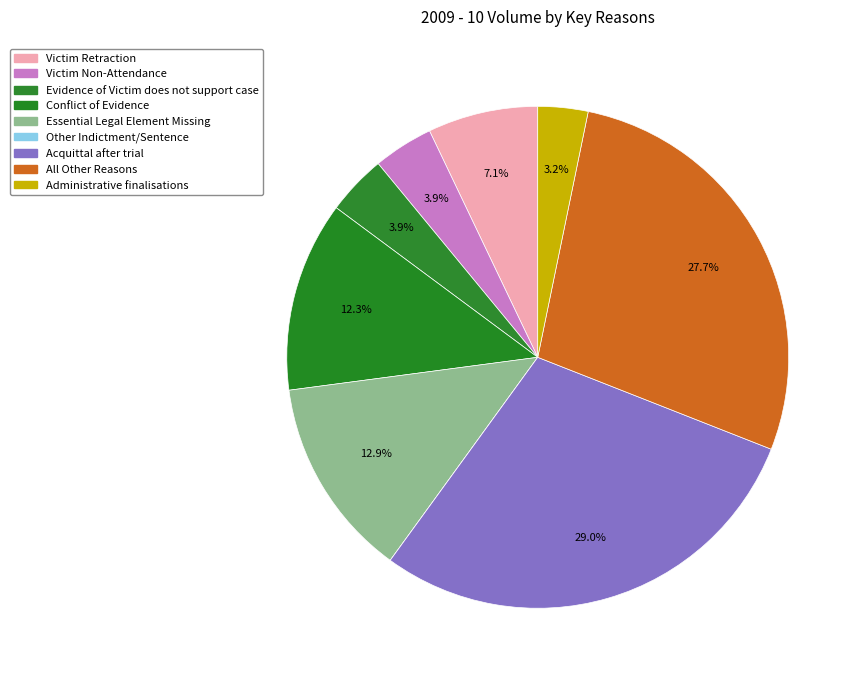

Which category has the smallest portion of the pie?

Other Indictment/Sentence